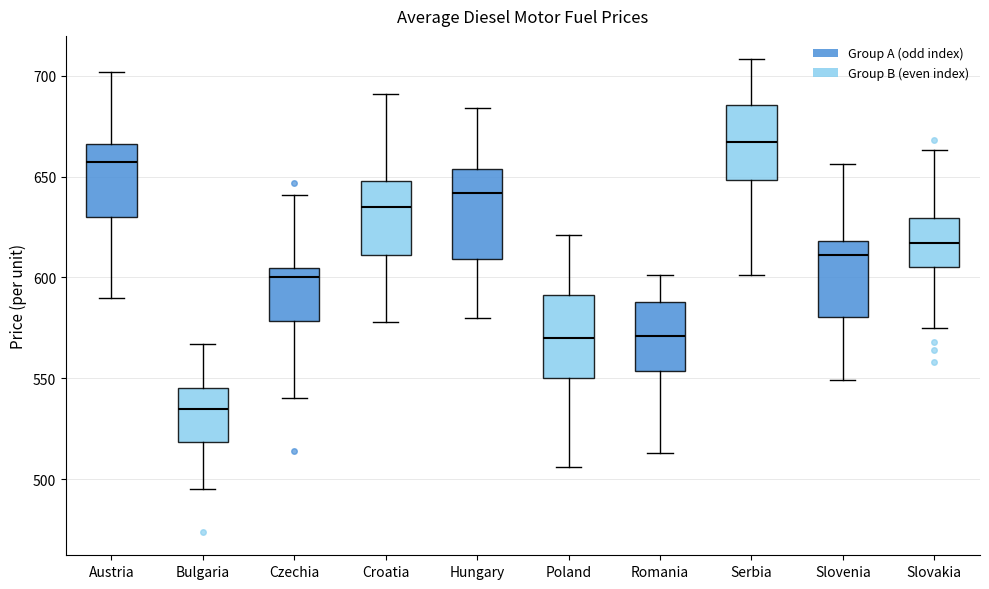

Which box's median line is the highest?

Serbia